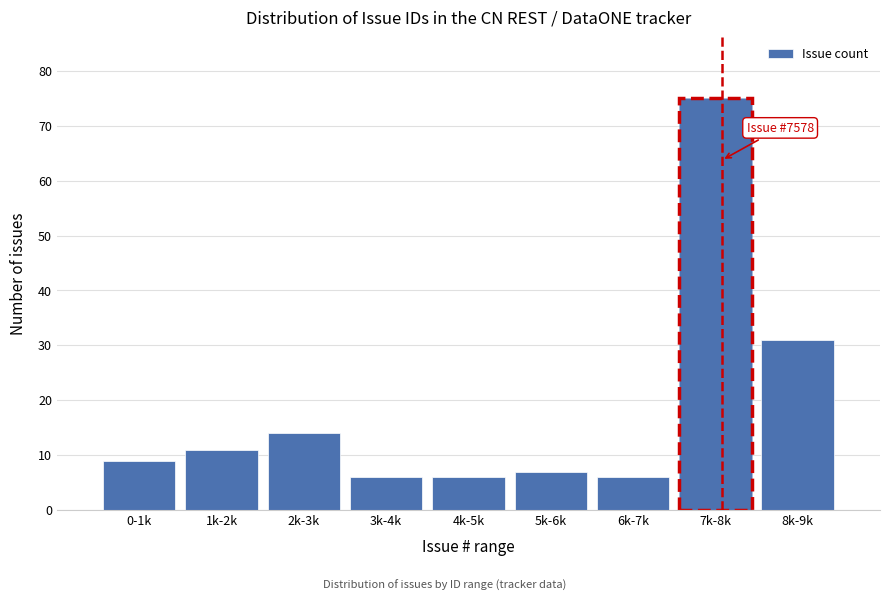

Reading right to left, what are all the values shown in this chart?

8k-9k=31	7k-8k=75	6k-7k=6	5k-6k=7	4k-5k=6	3k-4k=6	2k-3k=14	1k-2k=11	0-1k=9